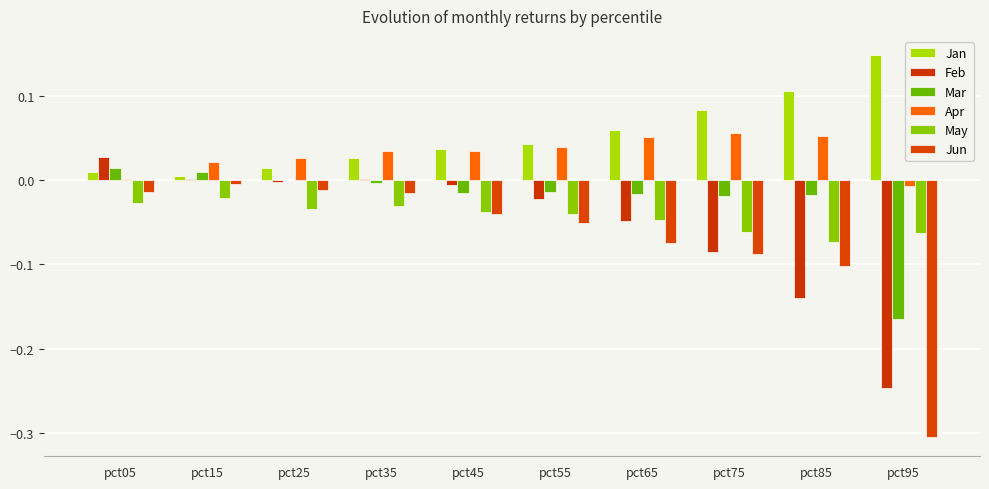

Rank the categories by Jan value from highest to lowest.

pct95, pct85, pct75, pct65, pct55, pct45, pct35, pct25, pct05, pct15